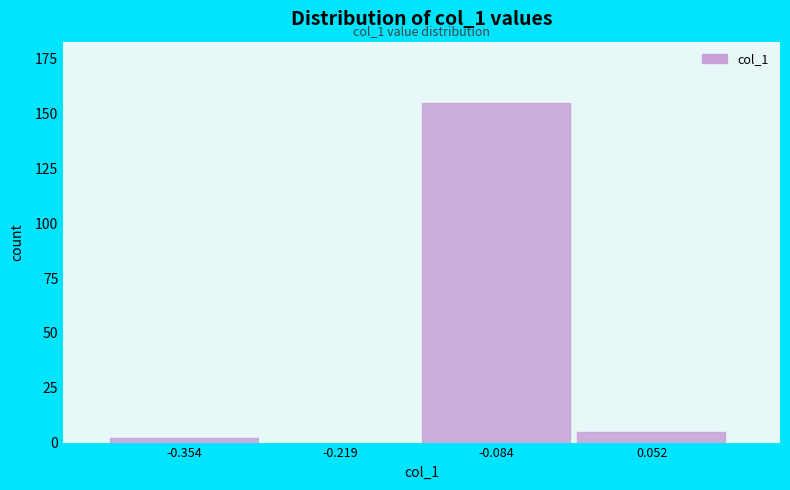

Reading left to right, what are all the values shown in this chart?

-0.354=2	-0.219=0	-0.084=155	0.052=5